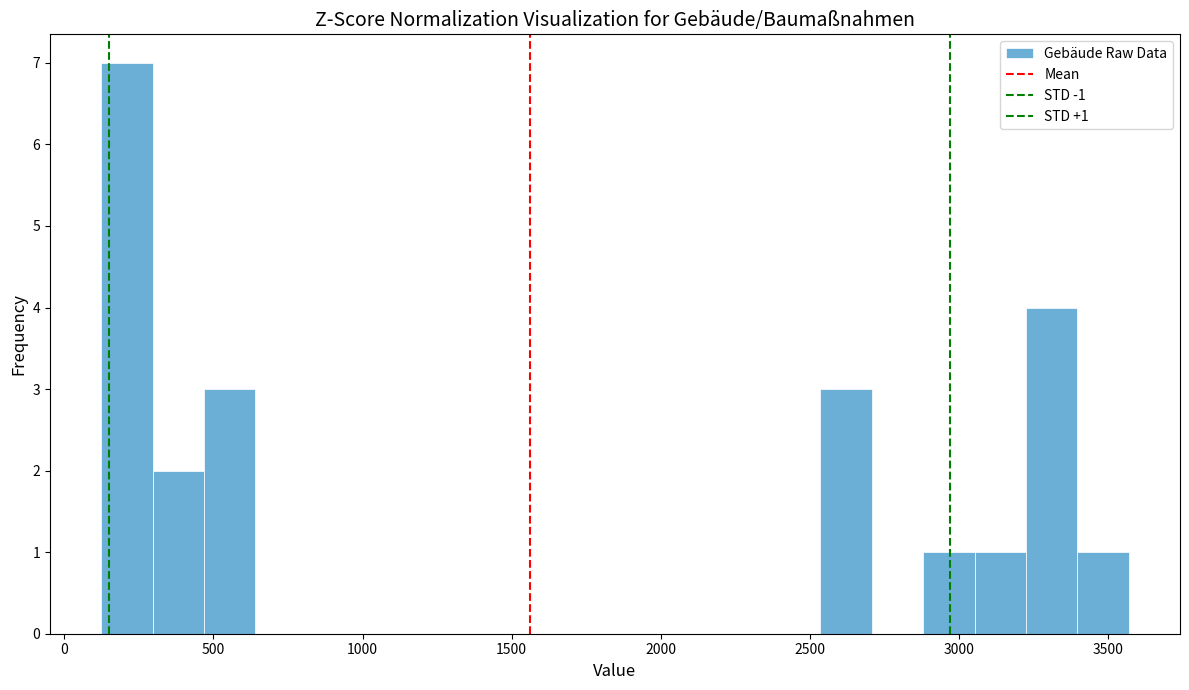

Read against the x-axis, roughly where is the centre of the tallest bar?

200